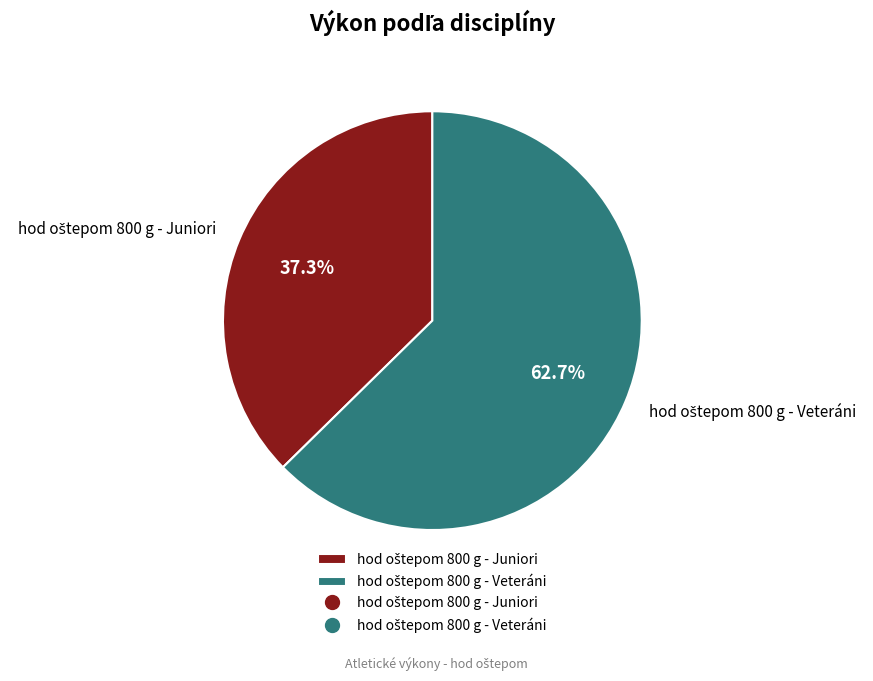

Does any single category account for the majority?

Yes